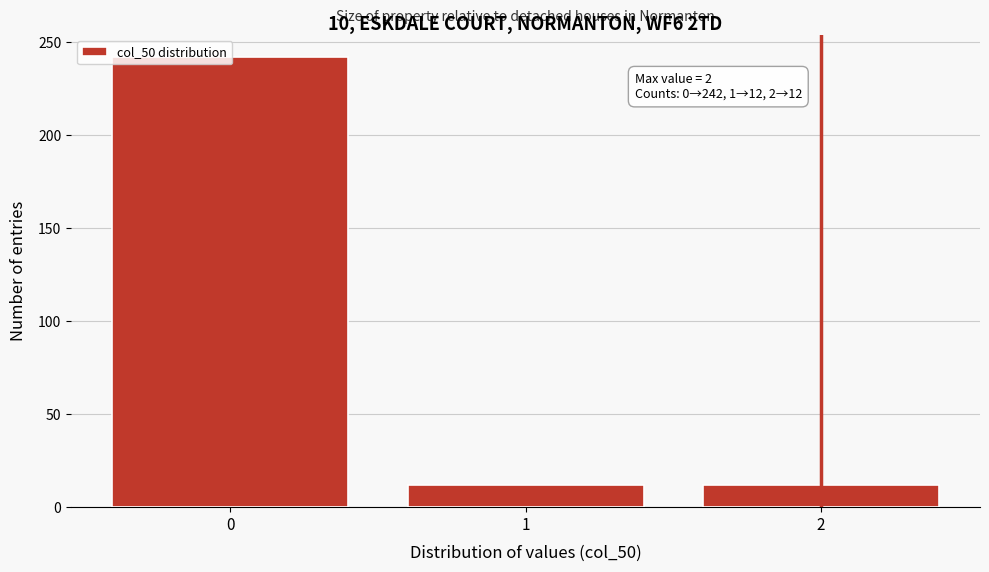

Over which range of the x-axis is the bar tallest?

-0.5 to 0.5